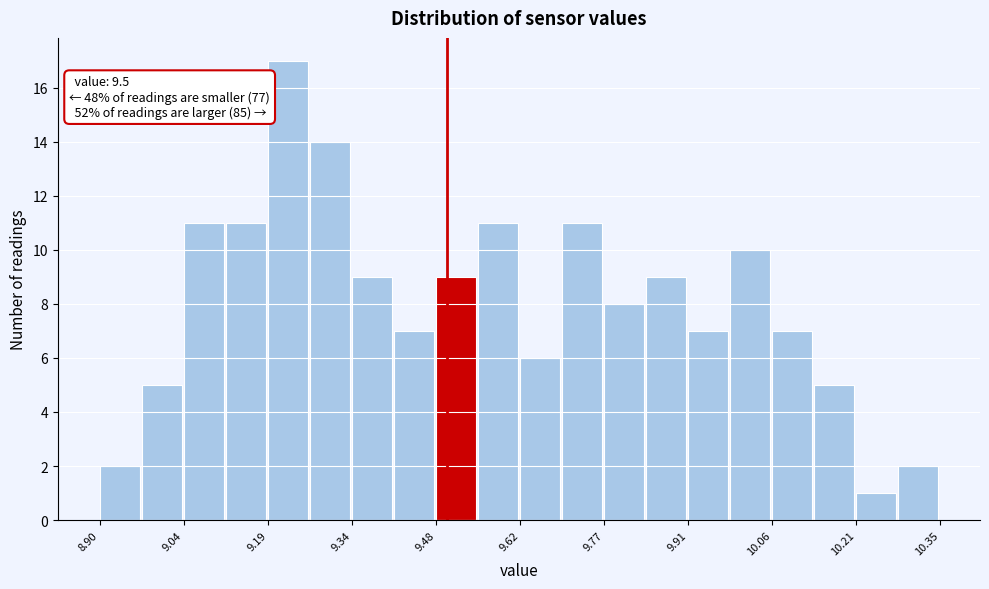

Read against the x-axis, roughly where is the centre of the tallest bar?

9.22